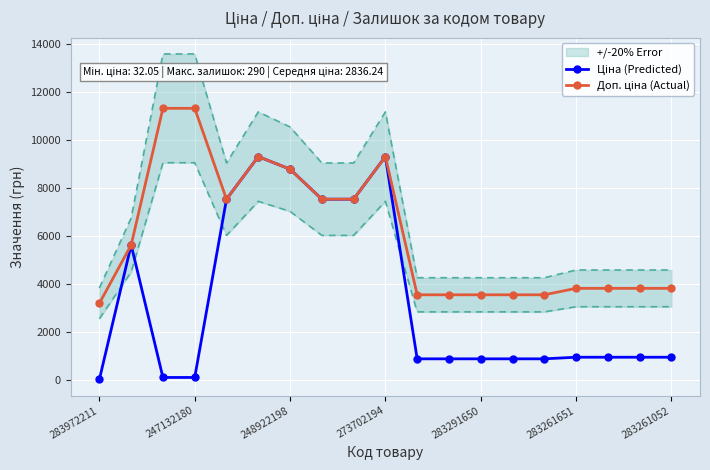

Which category has the lowest value across all series?

283972211